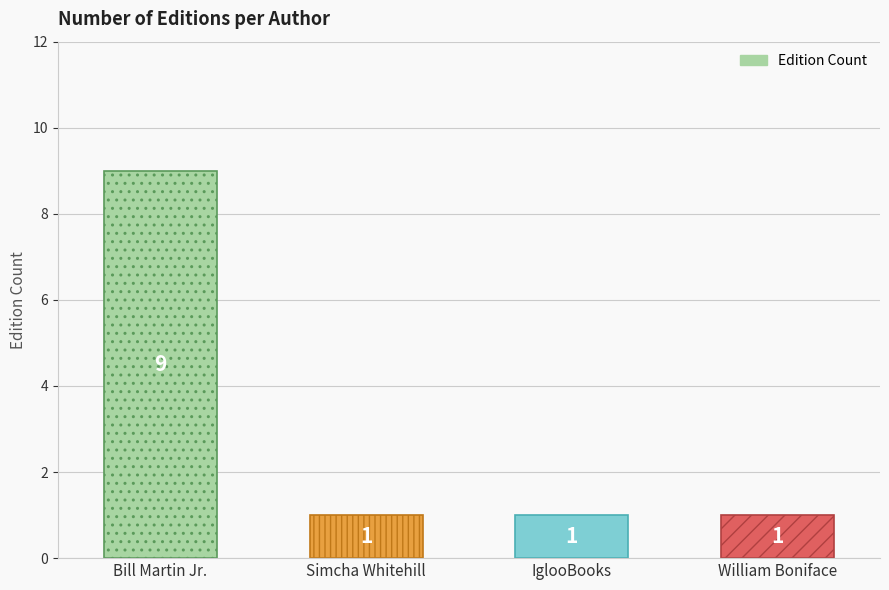

Is it true that the value at Simcha Whitehill is 1?

True